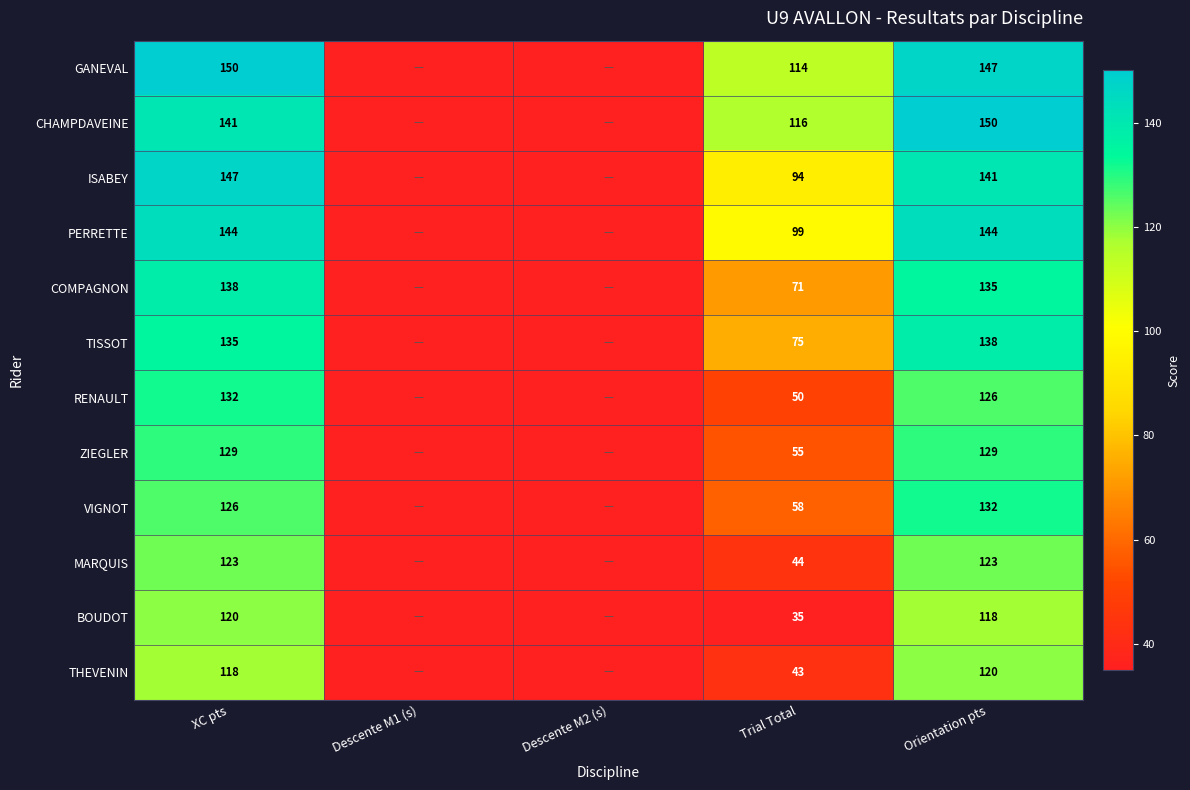

What is the total value across all series at Descente M1 (s)?

420